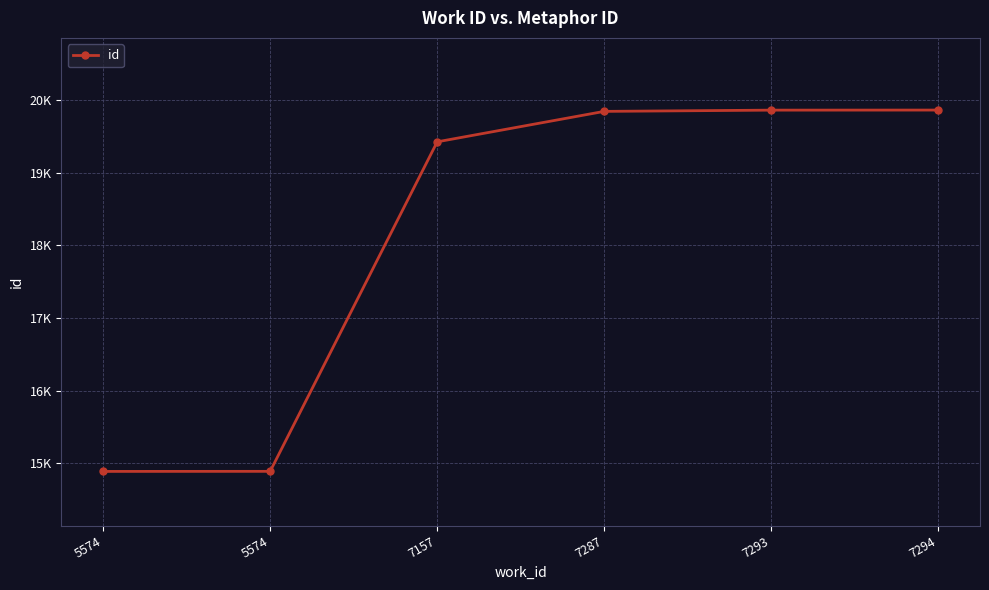

What is the difference between the values at 5574 and 7294?

4972